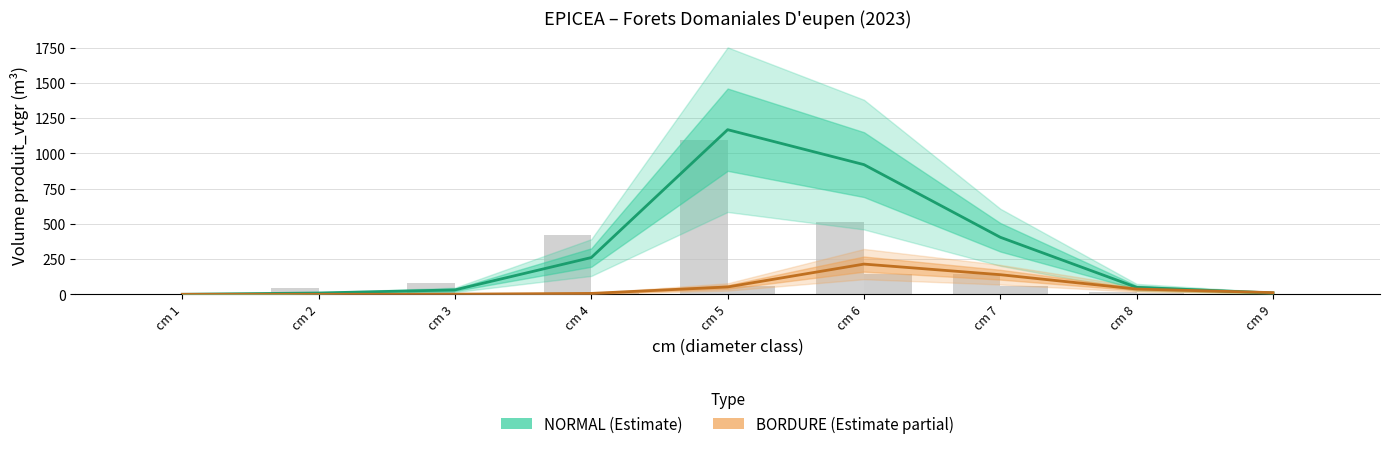

What is the value of the NORMAL_produit_vtgr bar at the 4th from the left?

260.9